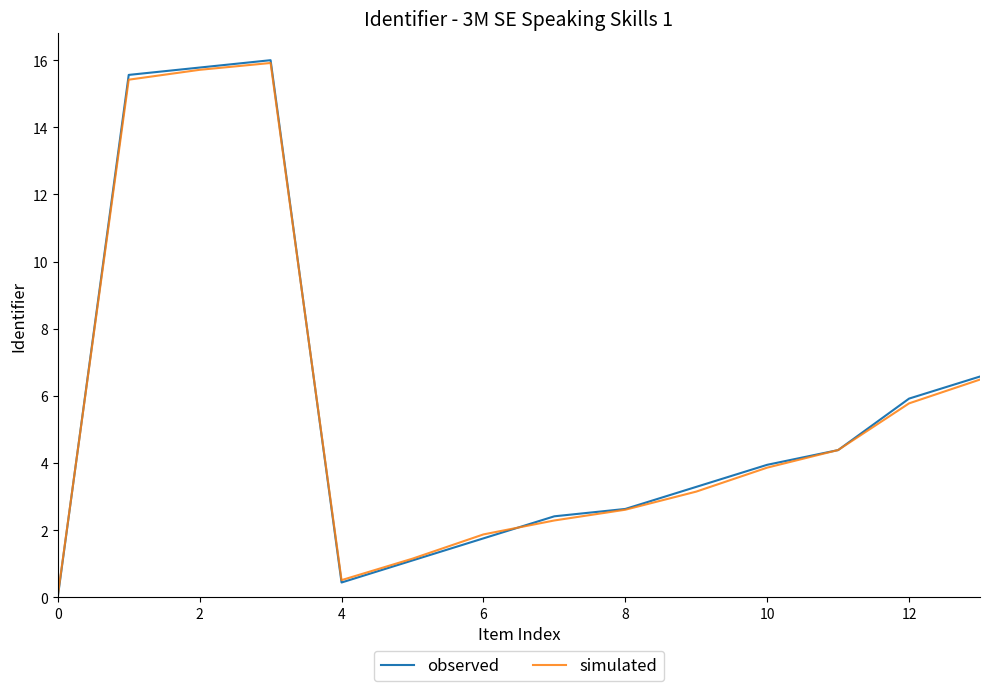

What is the greatest value displayed?

16.0